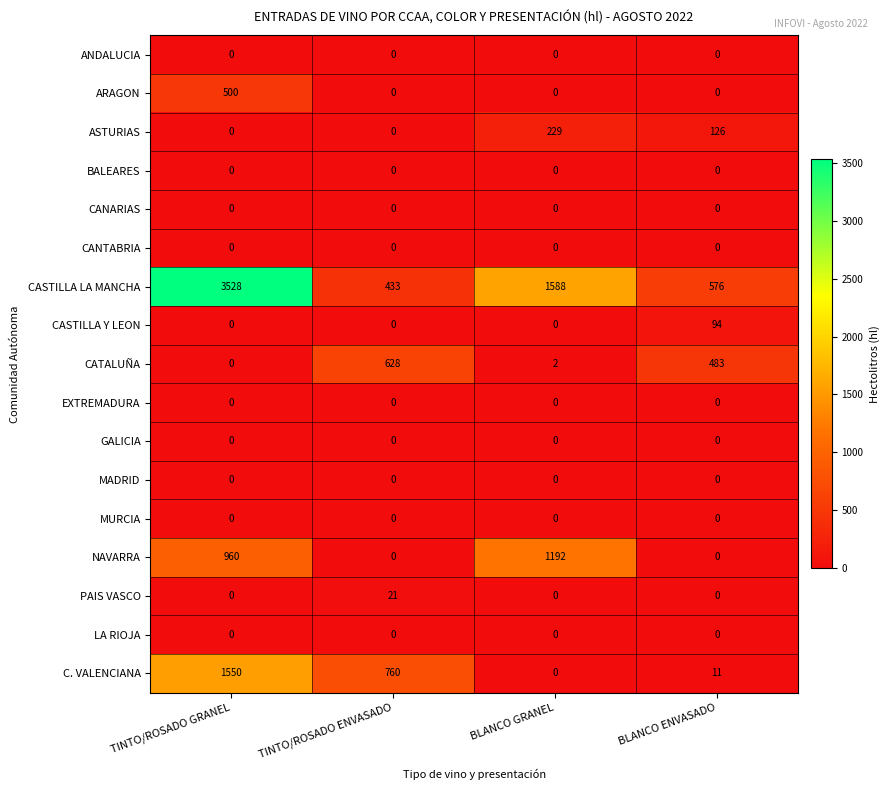

At which category does the chart reach its peak across all series?

TINTO/ROSADO GRANEL